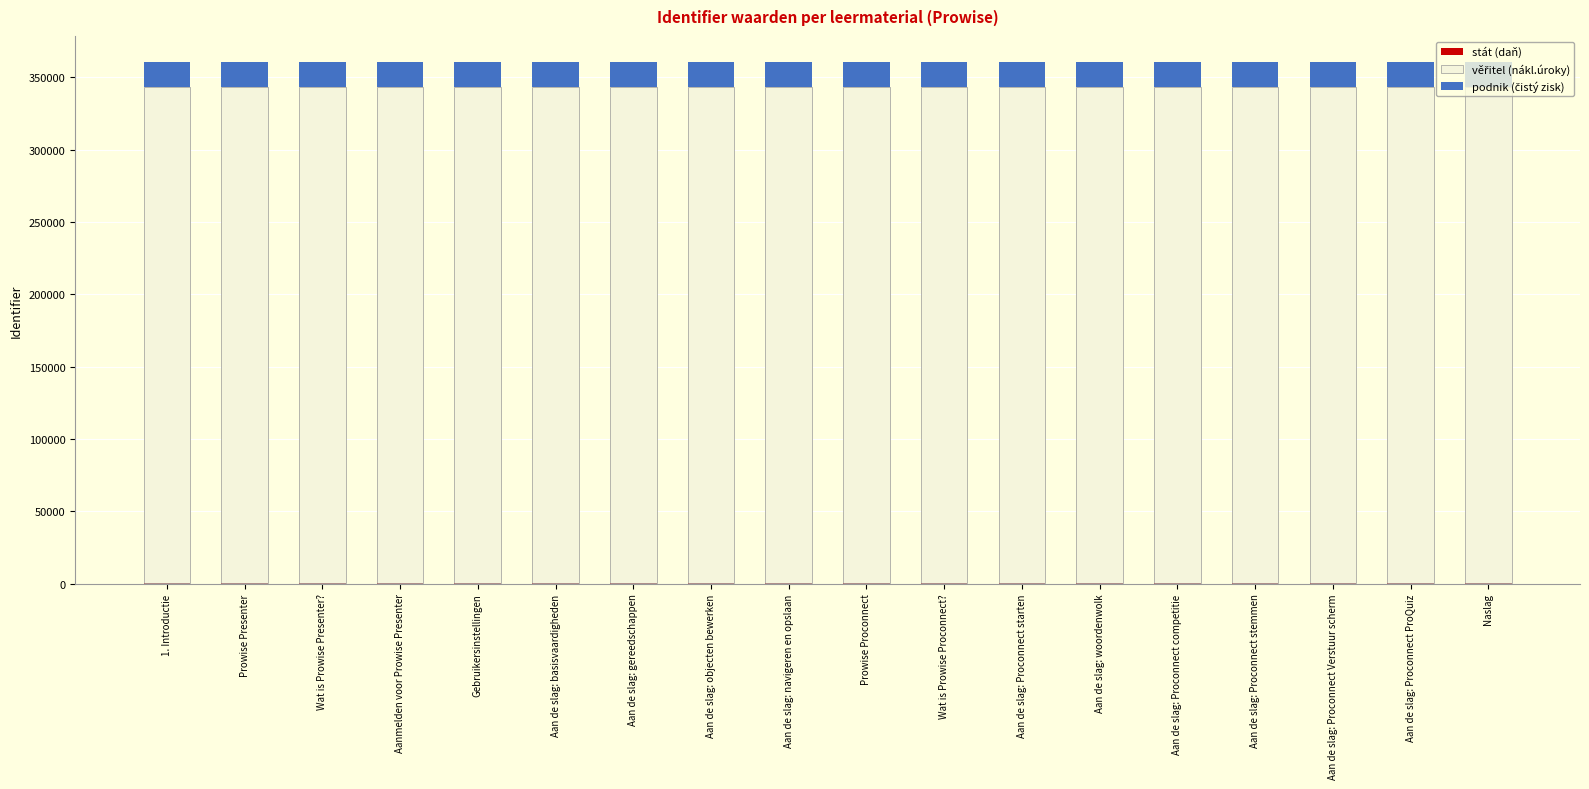

True or false: věřitel (nákl.úroky) has a value of 146901.8 at Prowise Proconnect.

False